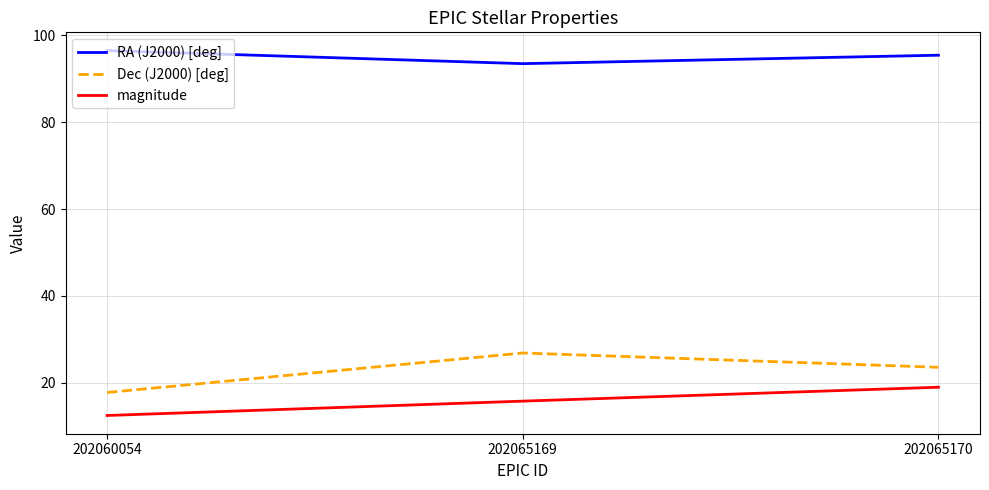

How many lines are shown in the chart?

3